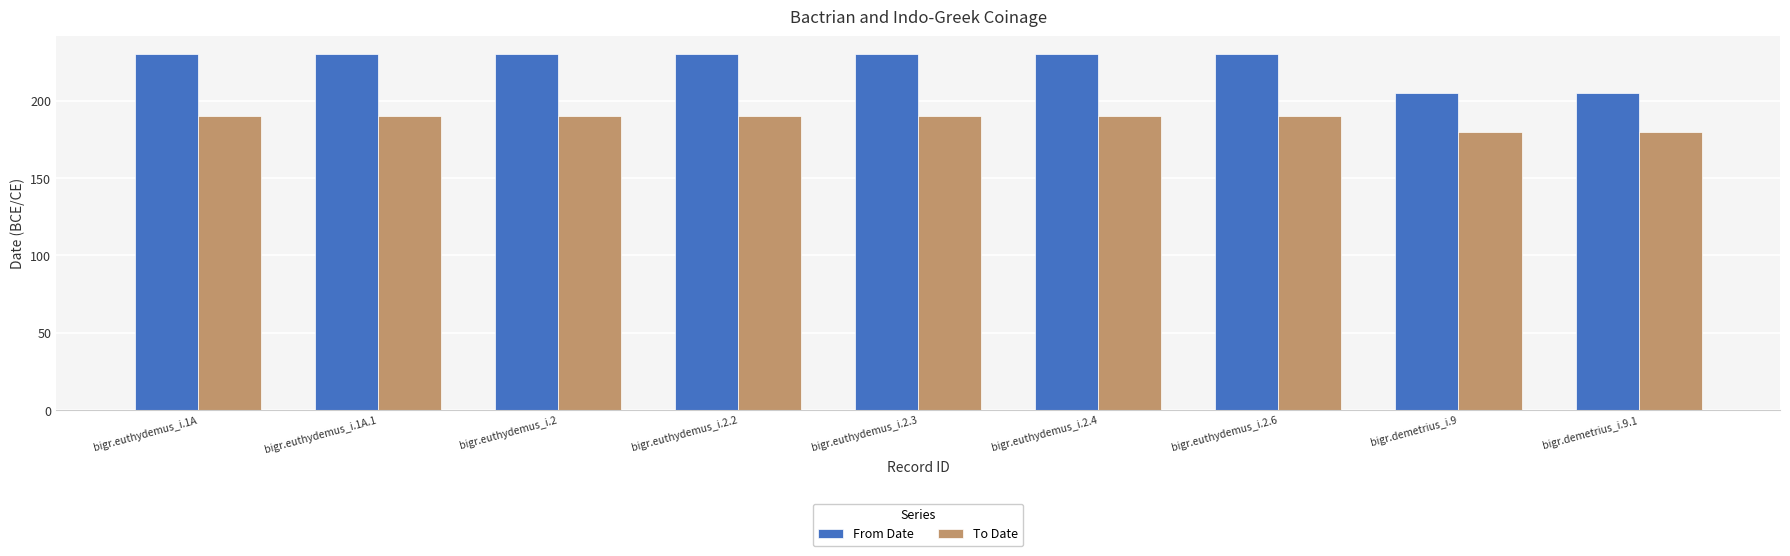

Is it true that To Date equals 94 at bigr.euthydemus_i.2.6?

False